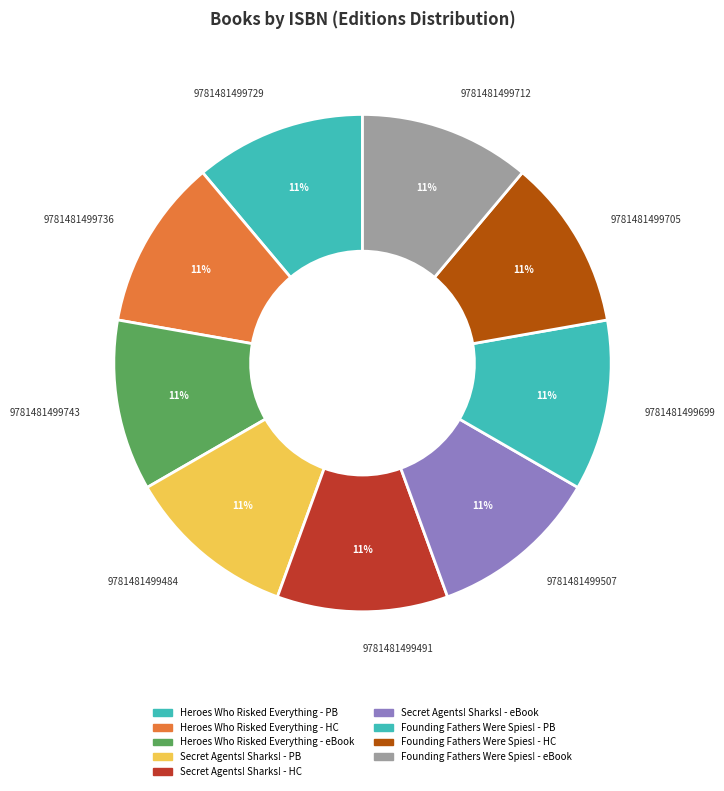

Combined, do 9781481499699 and 9781481499736 account for over 50%?

No